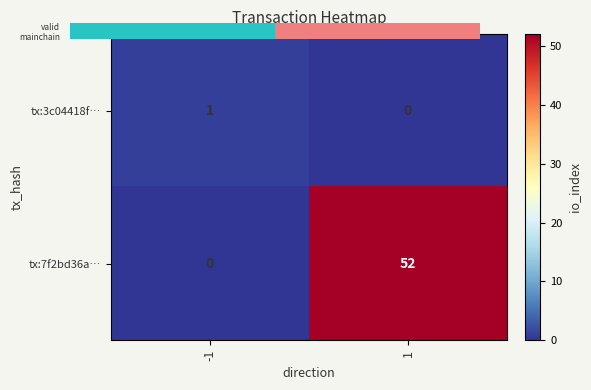

Reading left to right, what are all the values shown in this chart?

tx:3c04418f…: 1	0
tx:7f2bd36a…: 0	52